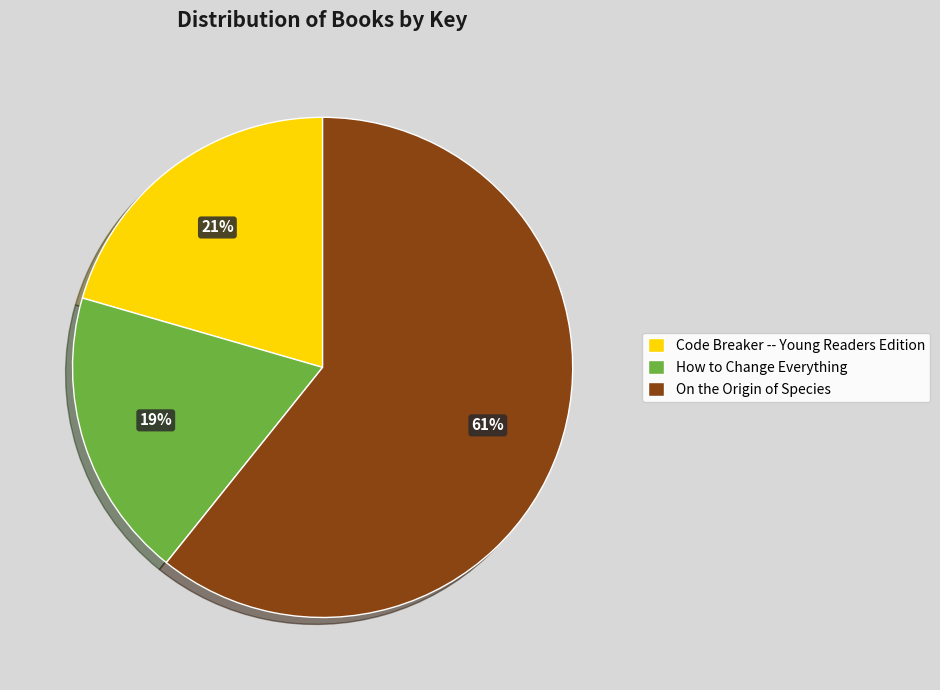

Which category accounts for the majority?

On the Origin of Species